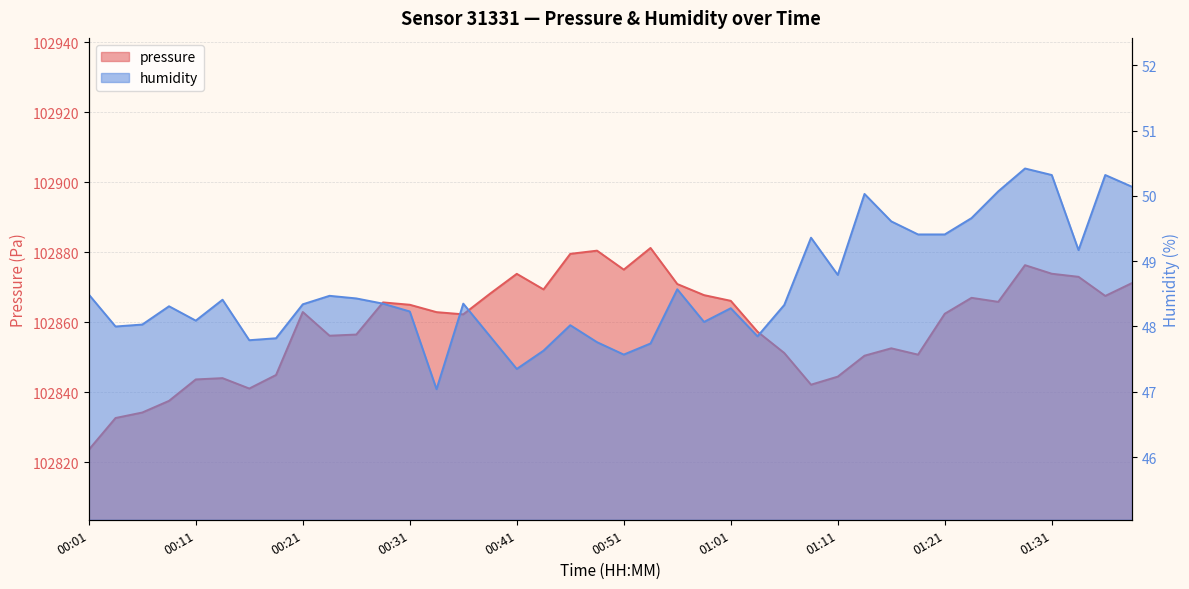

The humidity series shows 76.6 at 00:13. True or false?

False